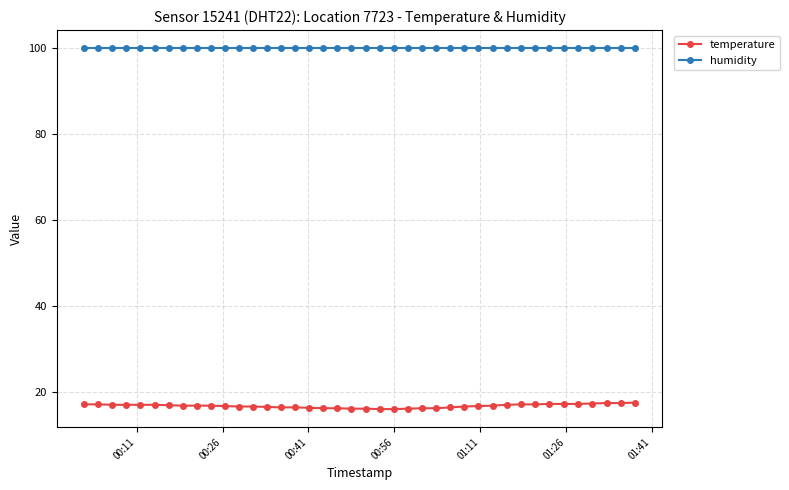

True or false: humidity and temperature cross at least once.

False